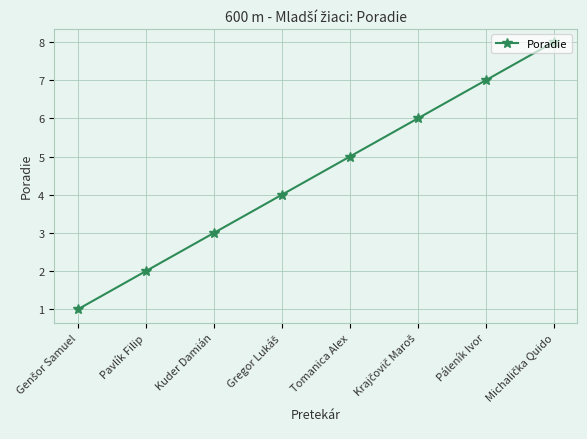

What is the label of the 4th point from the right?

Tomanica Alex